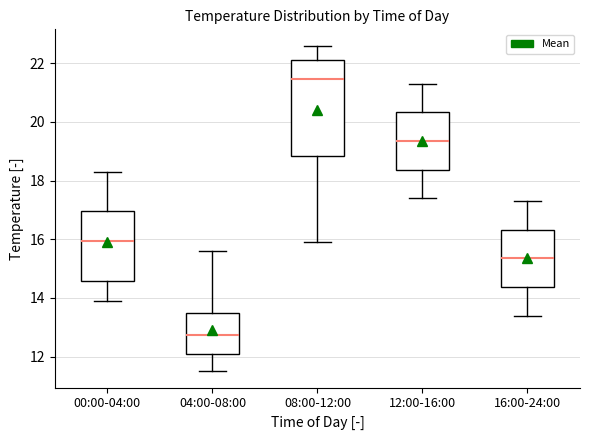

Reading left to right, transcribe this box plot: for each box, give where its median line is, the range the box spans, and where its two whiskers end, as read against the y-axis. The values are not printed on the chart, so give them approximately, as read against the axis.

00:00-04:00: median 16.0, box 14.6 to 17.0, whiskers 14.0 to 18.4
04:00-08:00: median 12.8, box 12.0 to 13.6, whiskers 11.6 to 15.6
08:00-12:00: median 21.4, box 18.8 to 22.2, whiskers 16.0 to 22.6
12:00-16:00: median 19.4, box 18.4 to 20.4, whiskers 17.4 to 21.4
16:00-24:00: median 15.4, box 14.4 to 16.4, whiskers 13.4 to 17.4